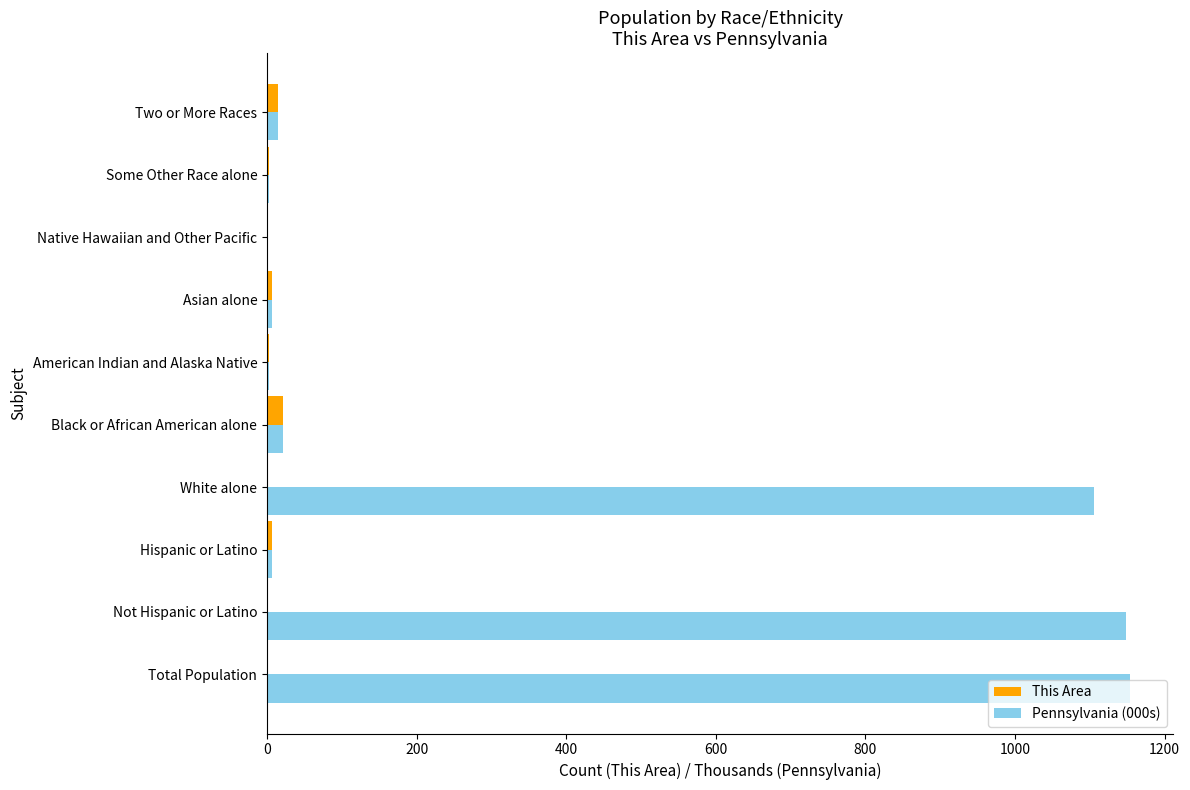

Is it true that Pennsylvania (000s) equals 1148 at Not Hispanic or Latino?

True